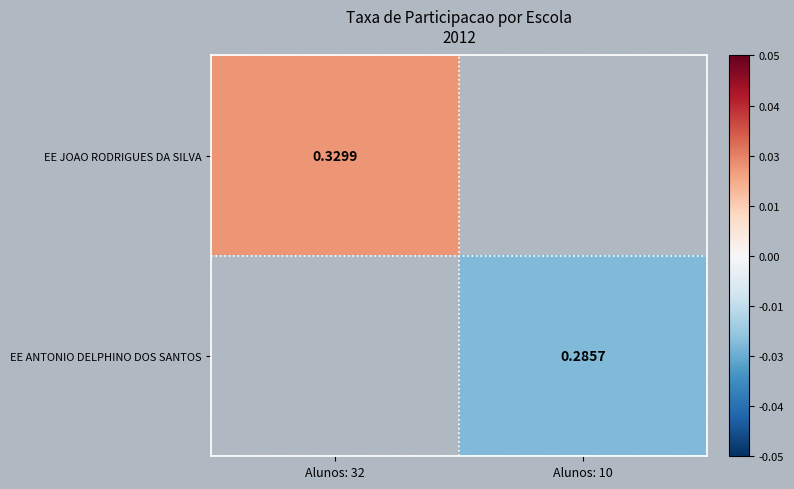

Between Alunos: 10 and Alunos: 32, which is larger?

Alunos: 32